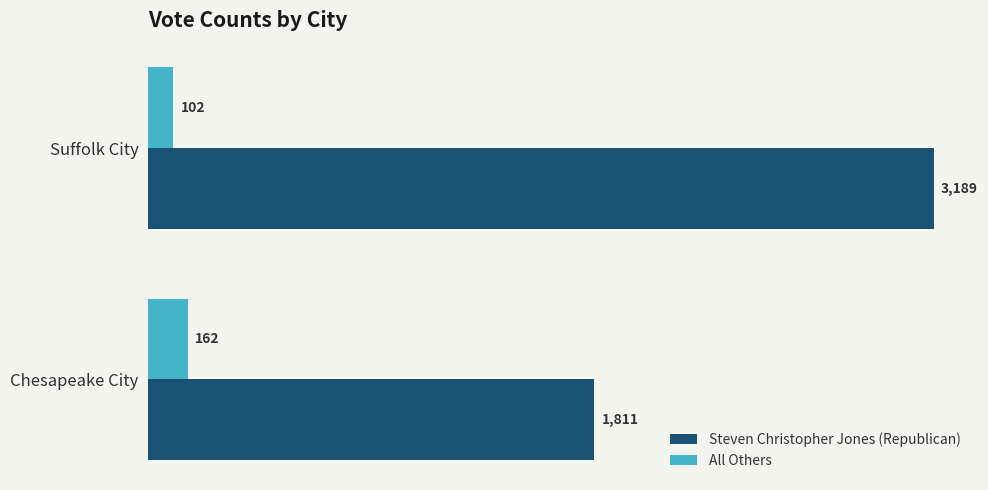

Rank the series by their average value, from lowest to highest.

All Others, Steven Christopher Jones (Republican)